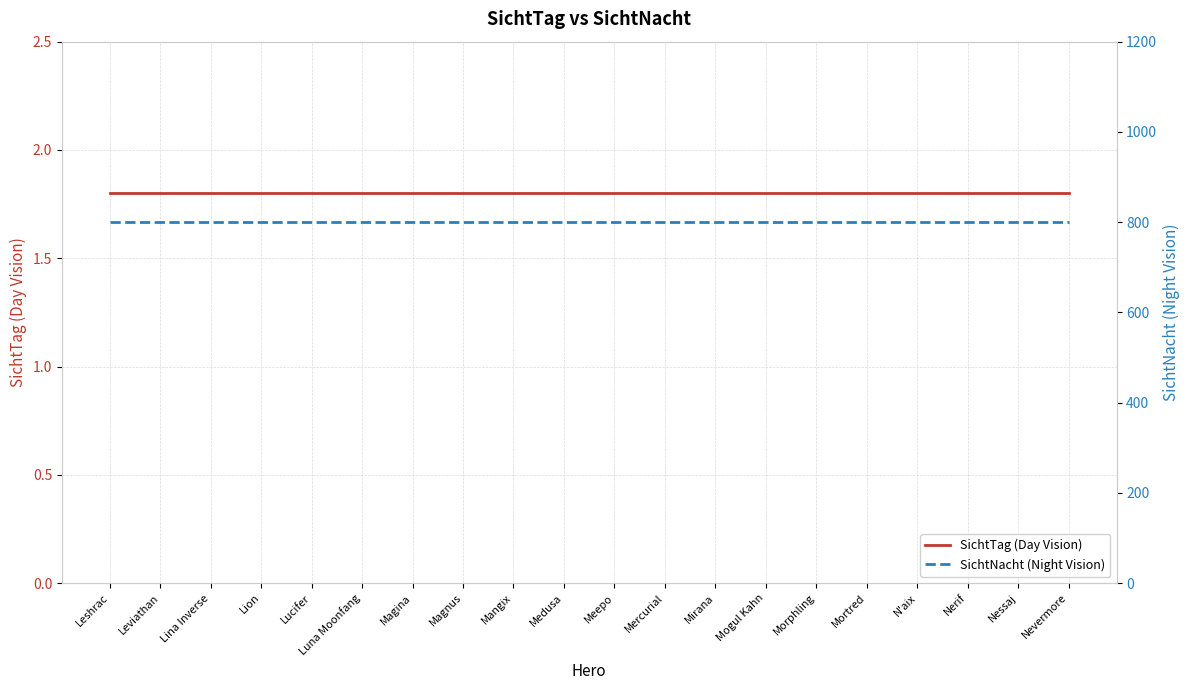

What is the total value across all series at Mogul Kahn?

801.8